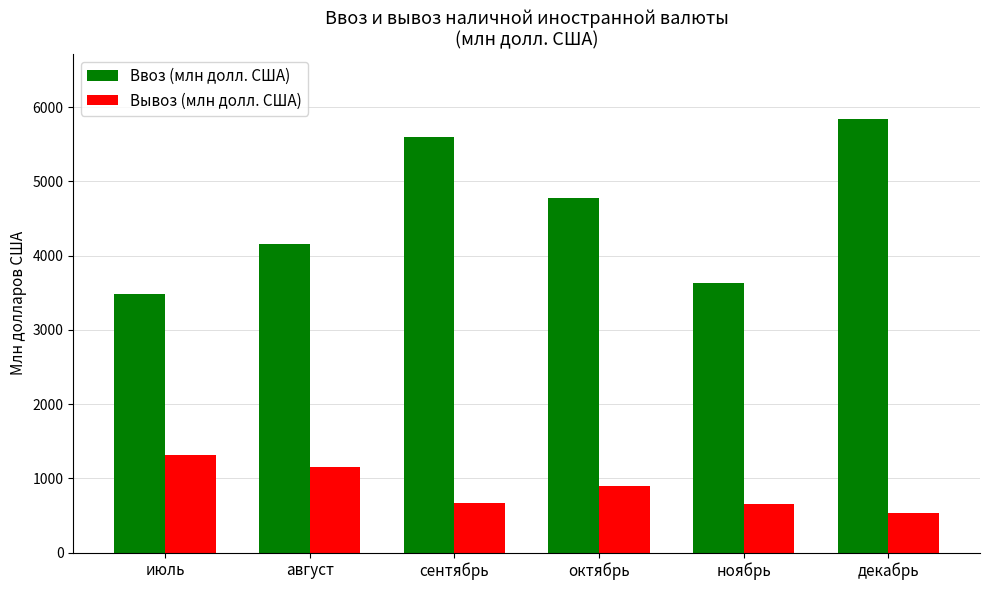

Are the bars horizontal?

No